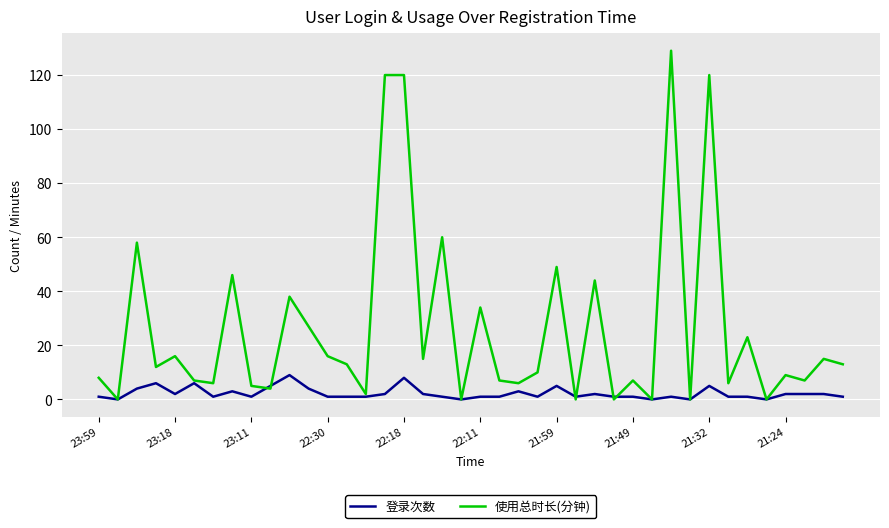

Which series has the largest total across all categories?

使用总时长(分钟)